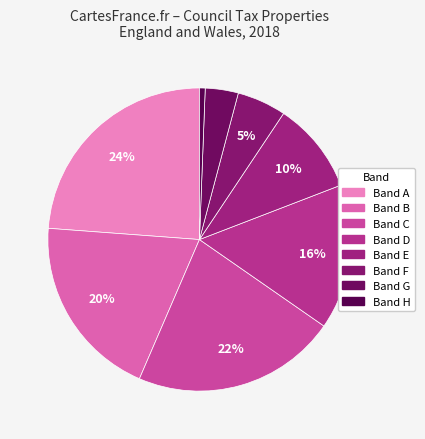

To the nearest percent, what portion does Band C represent?

22%